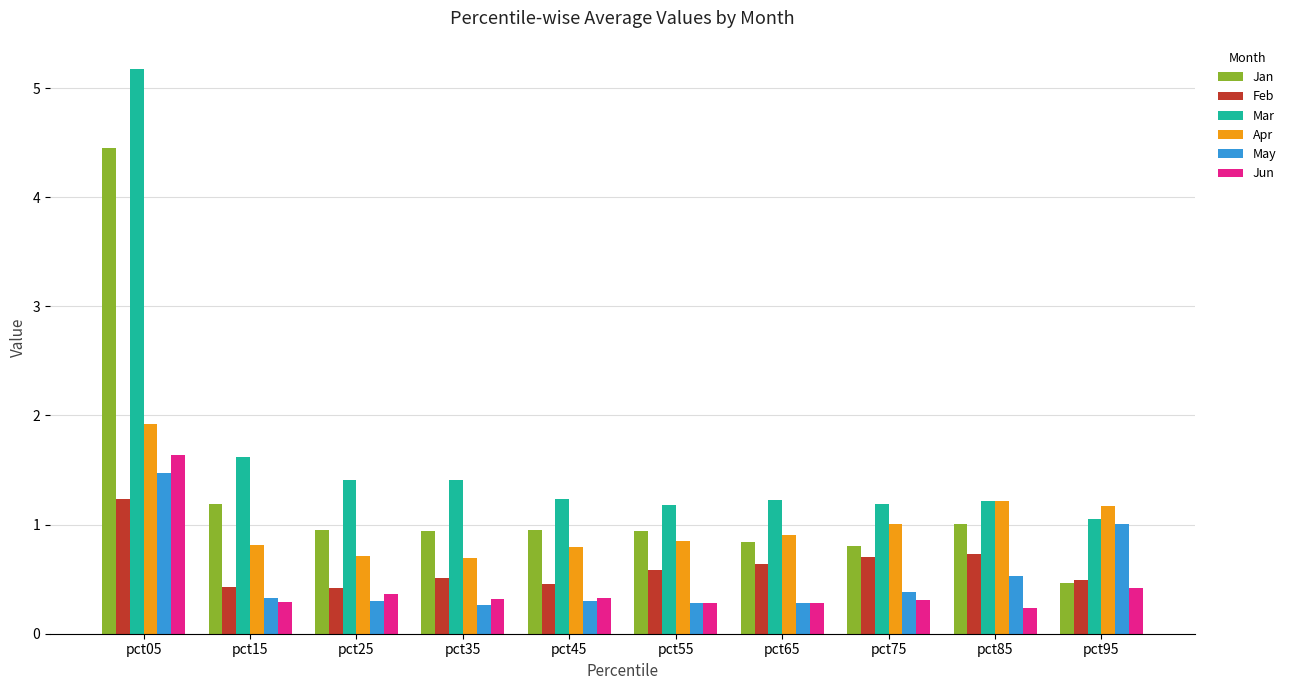

What is the total value across all series at pct95?

4.6